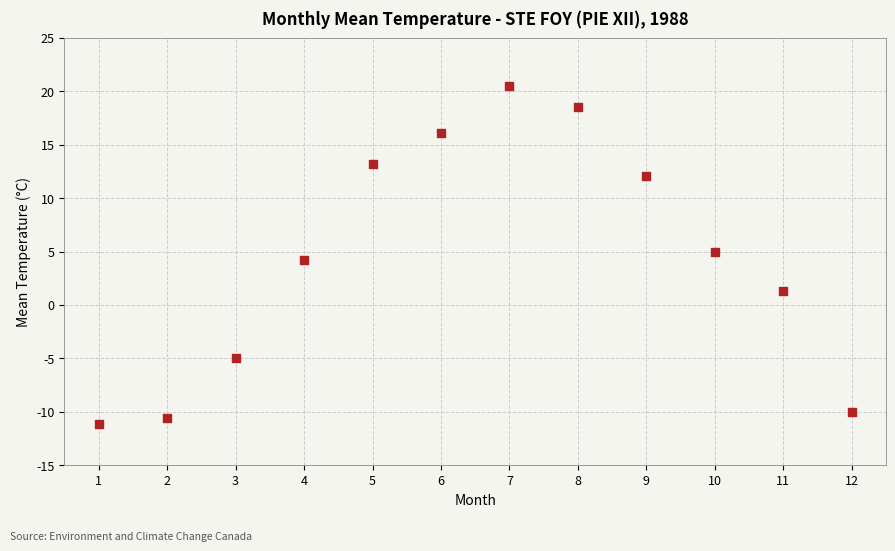

What is the range of X values (max minus min)?

11.0